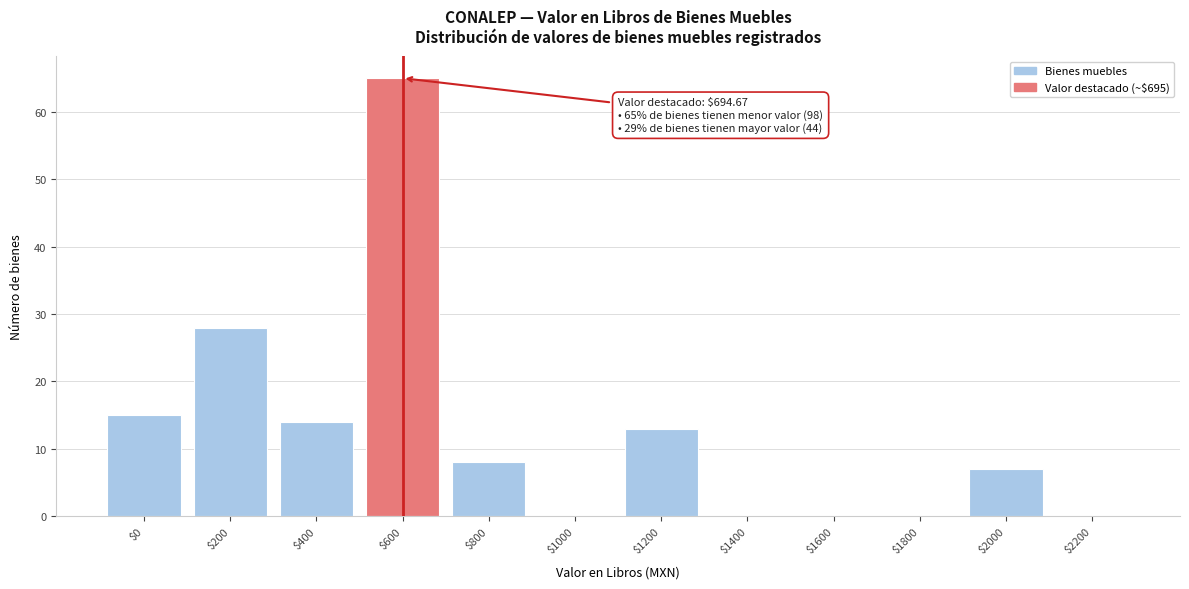

What value does the data have at $2000, to the nearest 10?

10